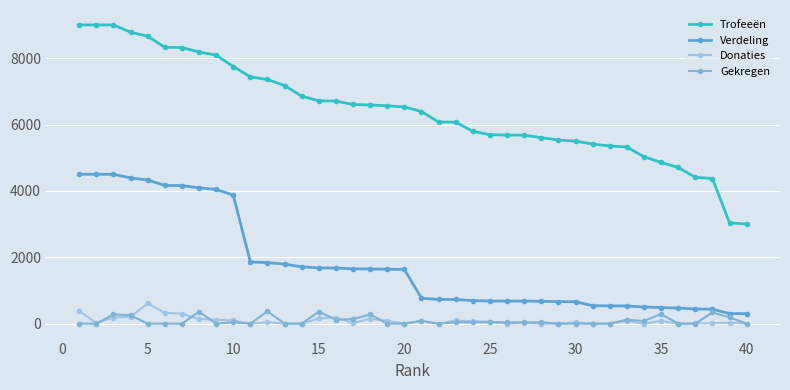

How many lines are shown in the chart?

4